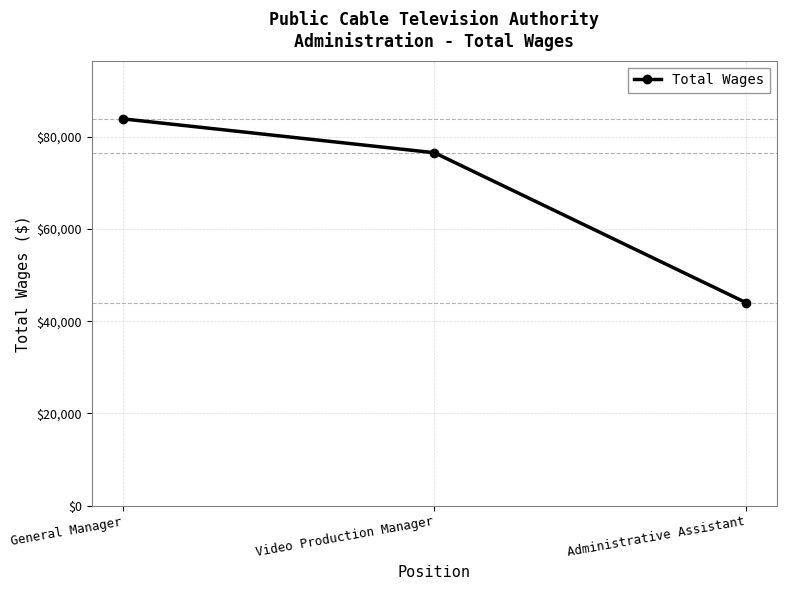

List the labels in order of value, largest first.

General Manager, Video Production Manager, Administrative Assistant